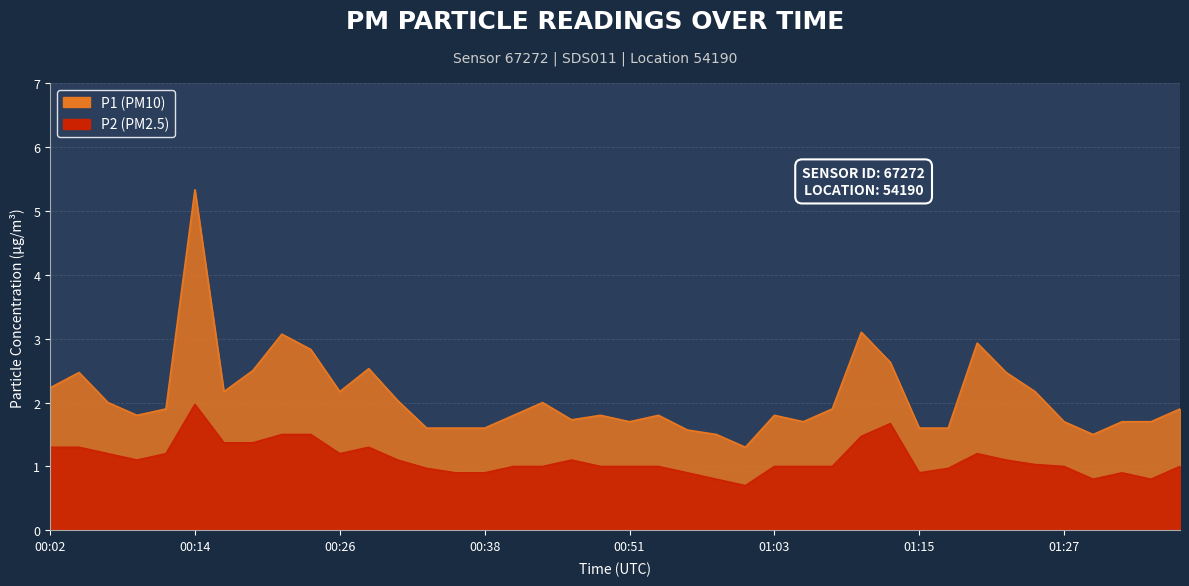

Reading right to left, transcribe all the data shown in this chart.

P1: 1.9	1.7	1.7	1.5	1.7	2.2	2.5	2.9	1.6	1.6	2.6	3.1	1.9	1.7	1.8	1.3	1.5	1.6	1.8	1.7	1.8	1.7	2.0	1.8	1.6	1.6	1.6	2.0	2.5	2.2	2.8	3.1	2.5	2.2	5.3	1.9	1.8	2.0	2.5	2.2
P2: 1.0	0.8	0.9	0.8	1.0	1.0	1.1	1.2	1.0	0.9	1.7	1.5	1.0	1.0	1.0	0.7	0.8	0.9	1.0	1.0	1.0	1.1	1.0	1.0	0.9	0.9	1.0	1.1	1.3	1.2	1.5	1.5	1.4	1.4	2.0	1.2	1.1	1.2	1.3	1.3